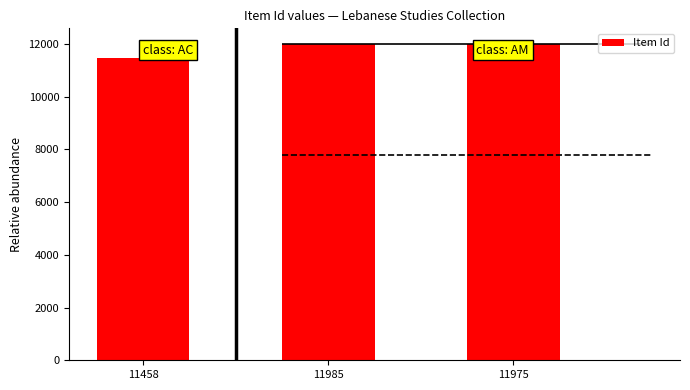

How many data points are less than 11975?

1